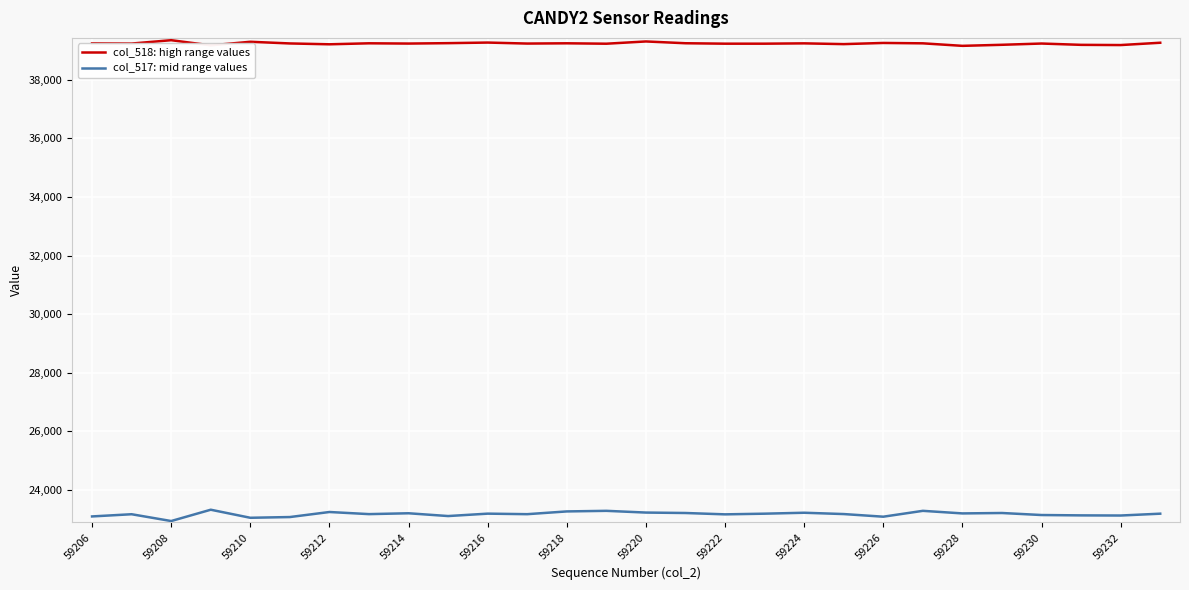

Which series has the largest range (max minus min)?

col_517: mid range values